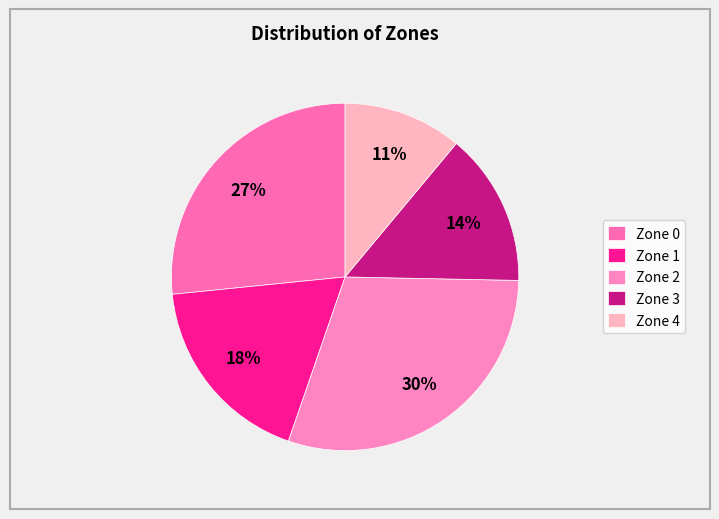

Approximately how many times larger is the value at Zone 0 compared to Zone 1?

1.5